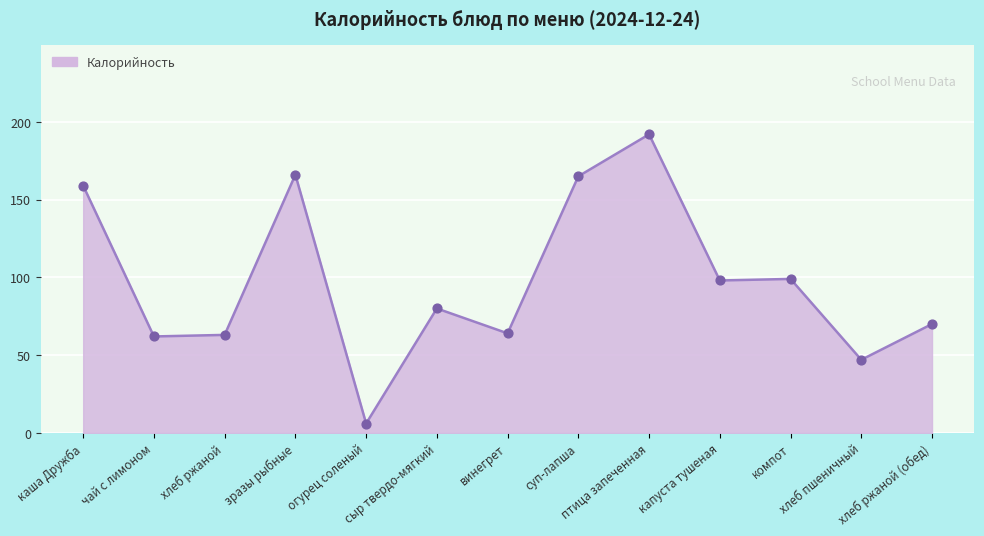

What is the ratio of the value at хлеб ржаной (обед) to the value at хлеб пшеничный?

1.5